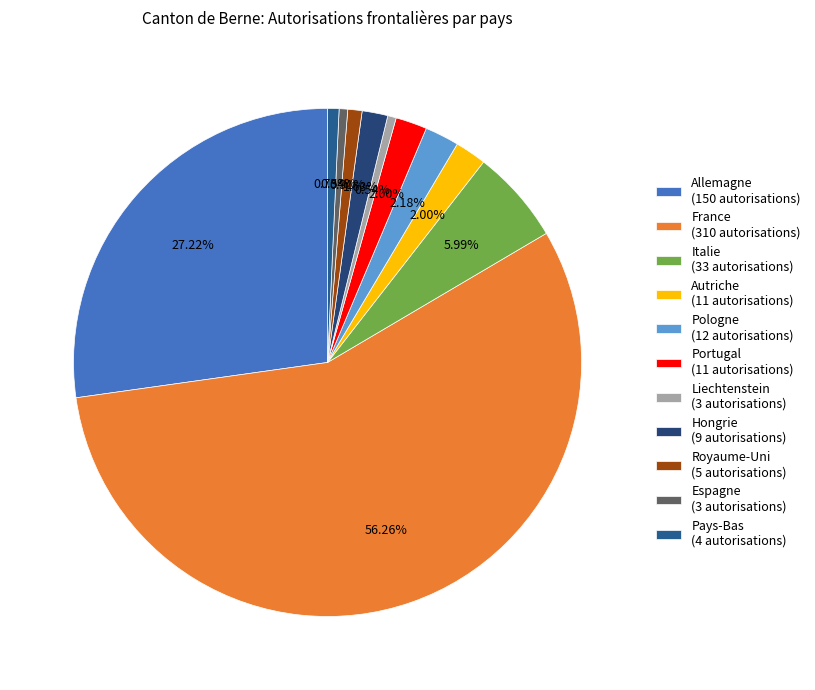

What percentage is the Italie slice, to the nearest percent?

6%